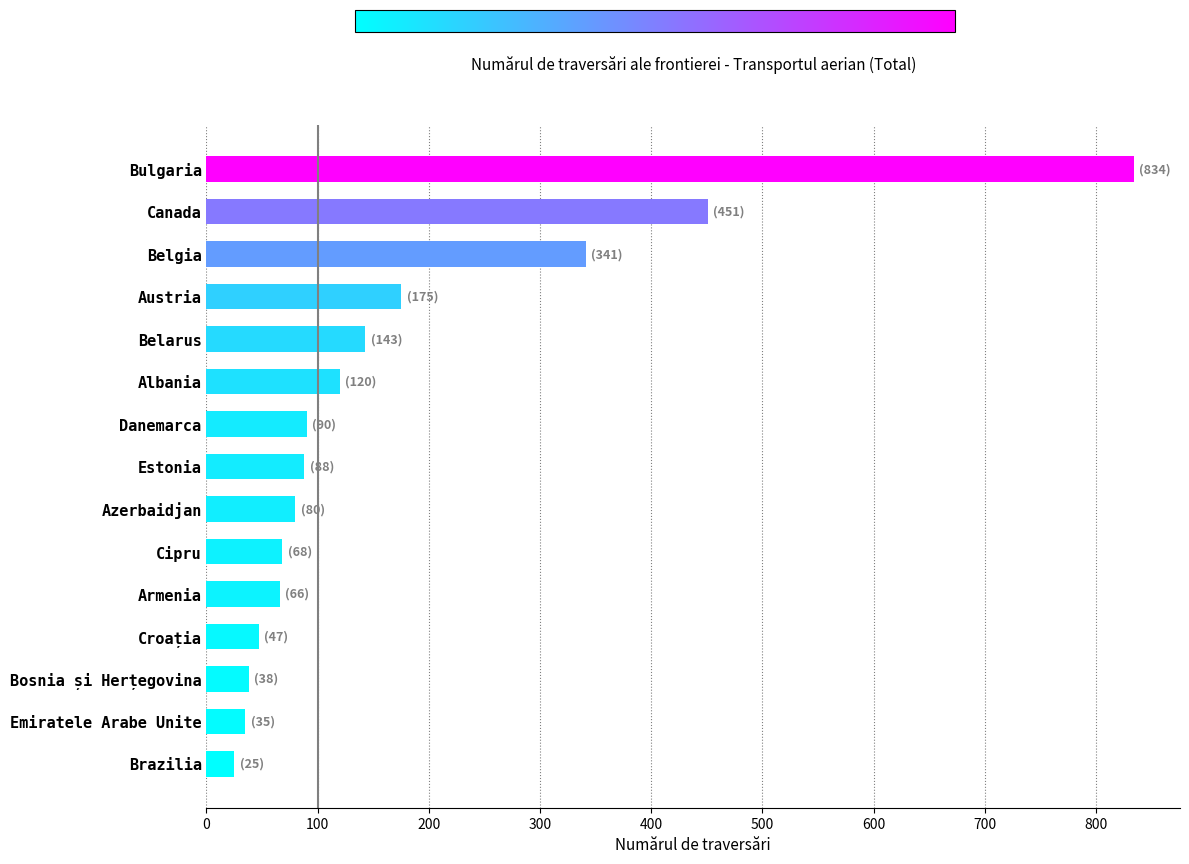

Is it true that the value at Bulgaria is 1398?

False